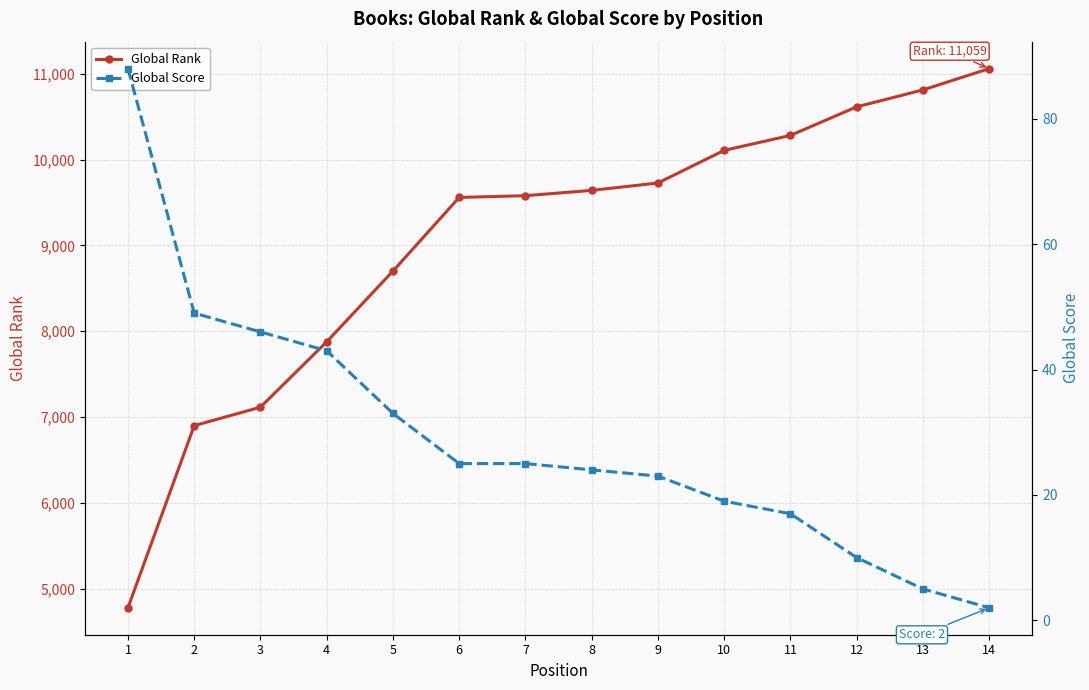

True or false: Global Score has more than 2 interior local peaks.

False